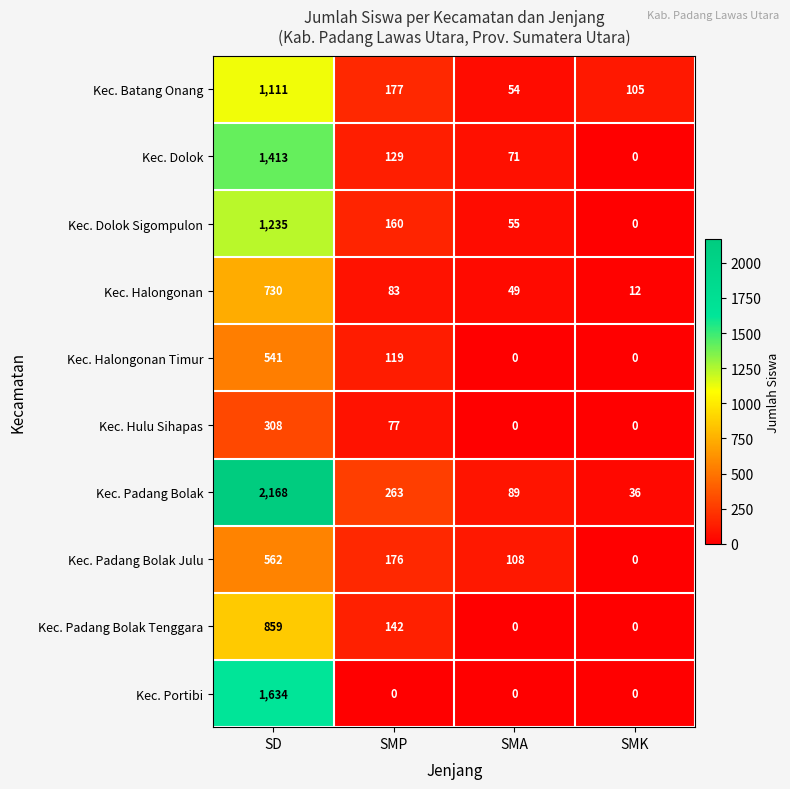

Which series has the largest total across all categories?

Kec. Padang Bolak